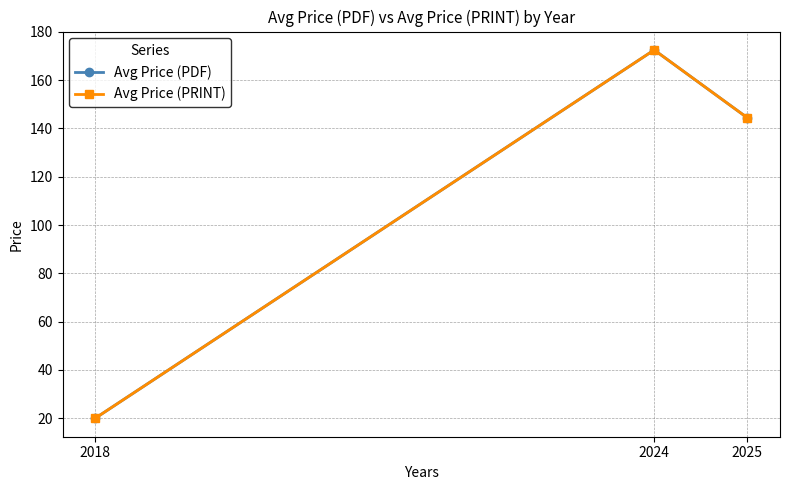

The value of Avg Price (PRINT) at 2018 is 20.0. True or false?

True